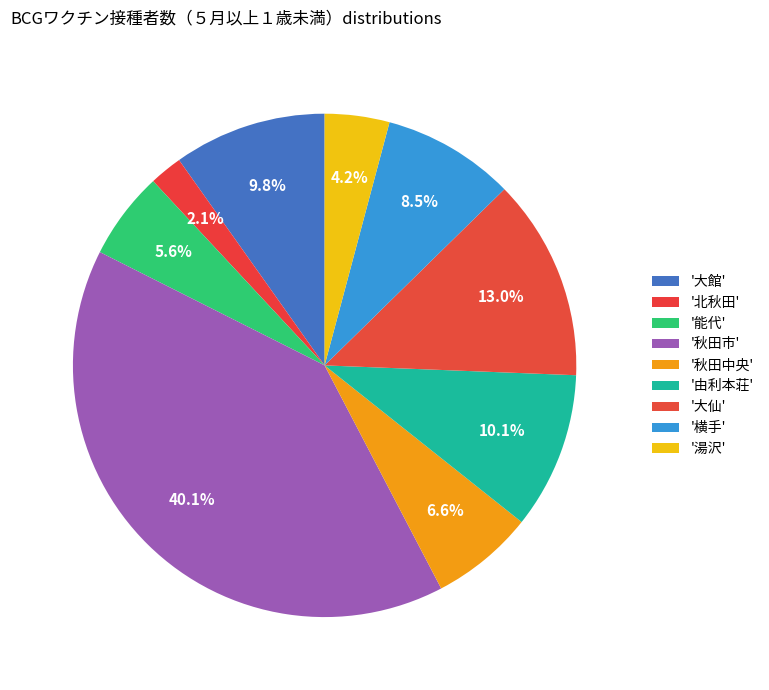

How many slices are in this pie chart?

9